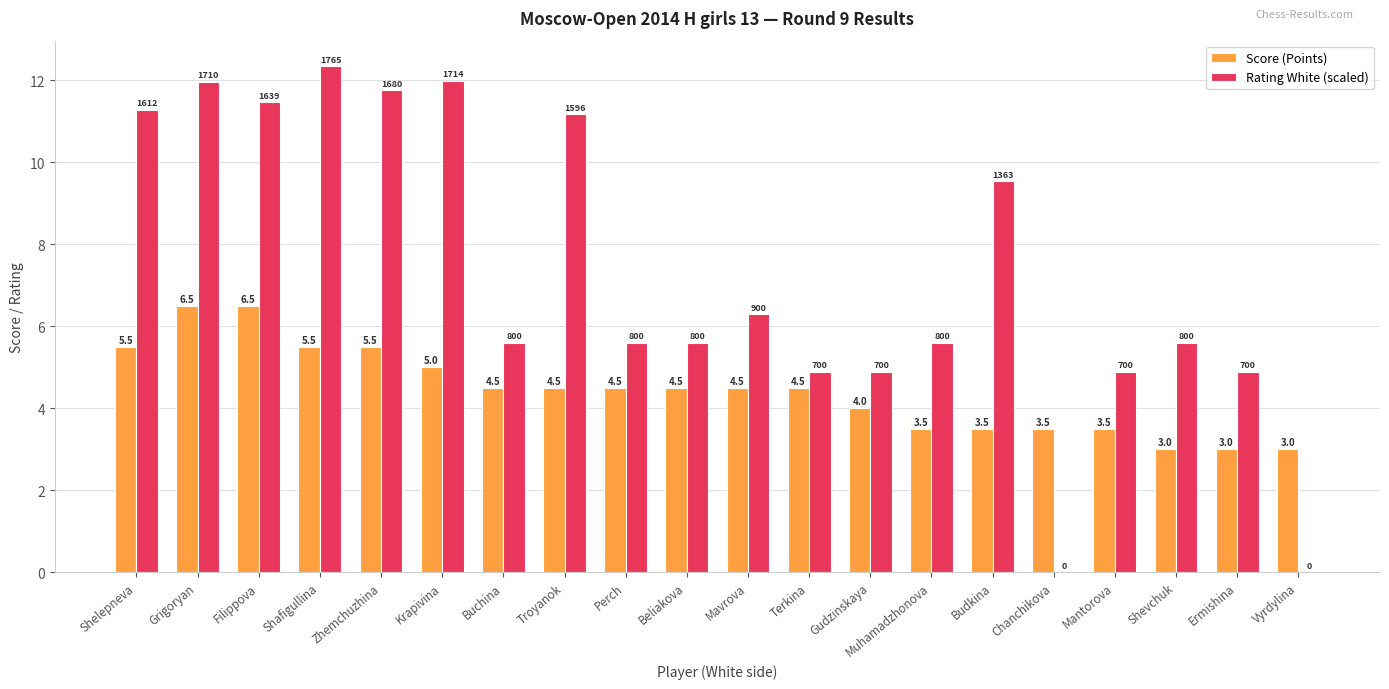

At which category does the chart reach its peak across all series?

Shafigullina